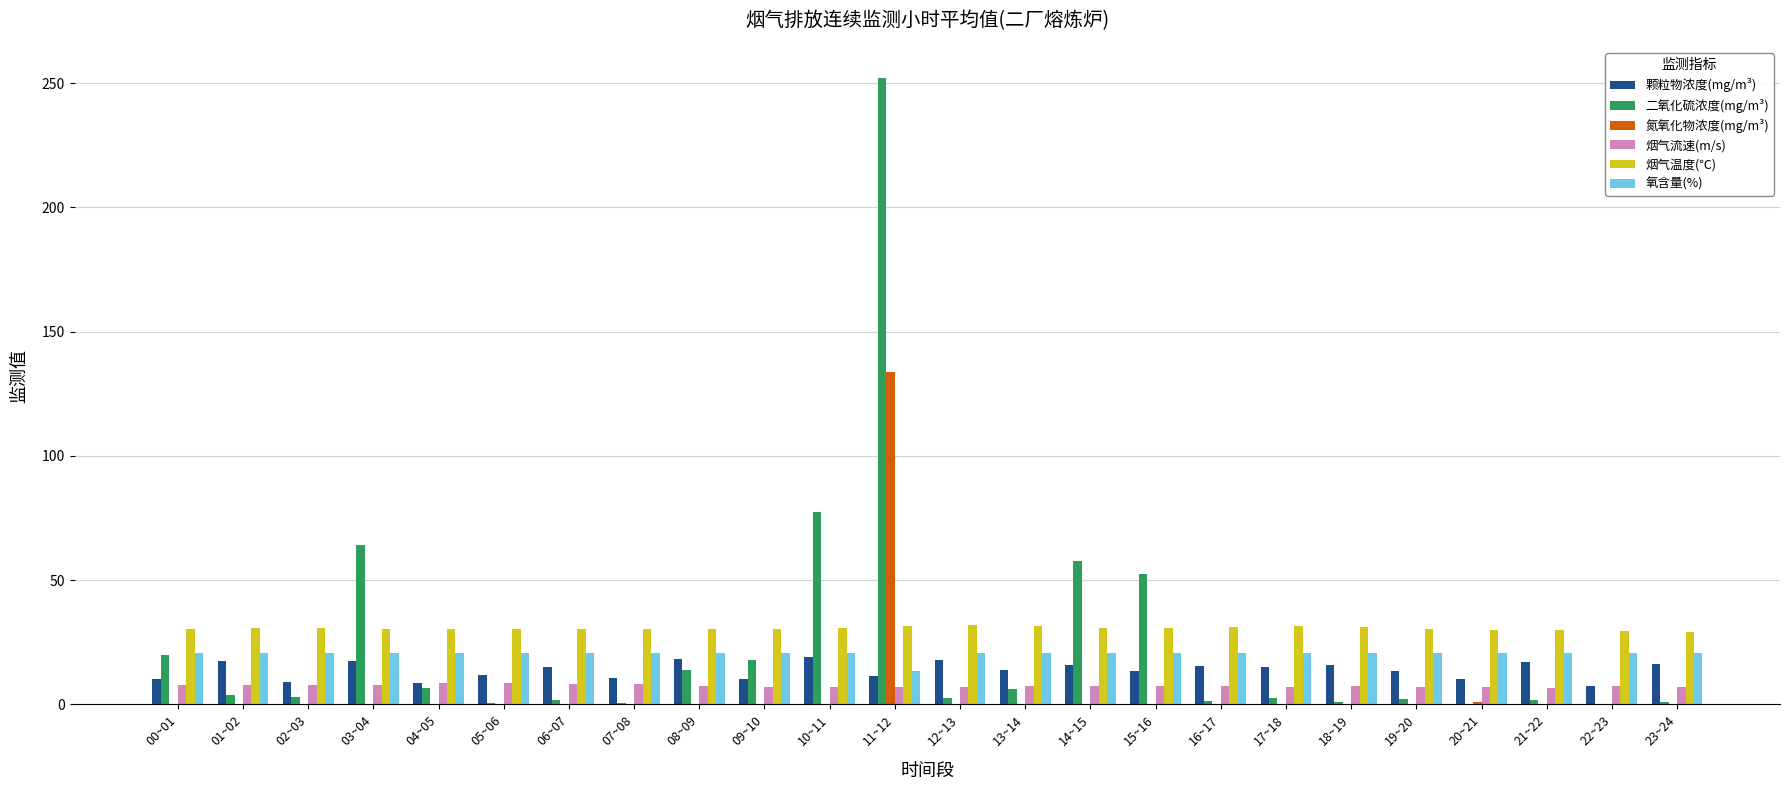

What is the total value across all series at 11~12?

449.6